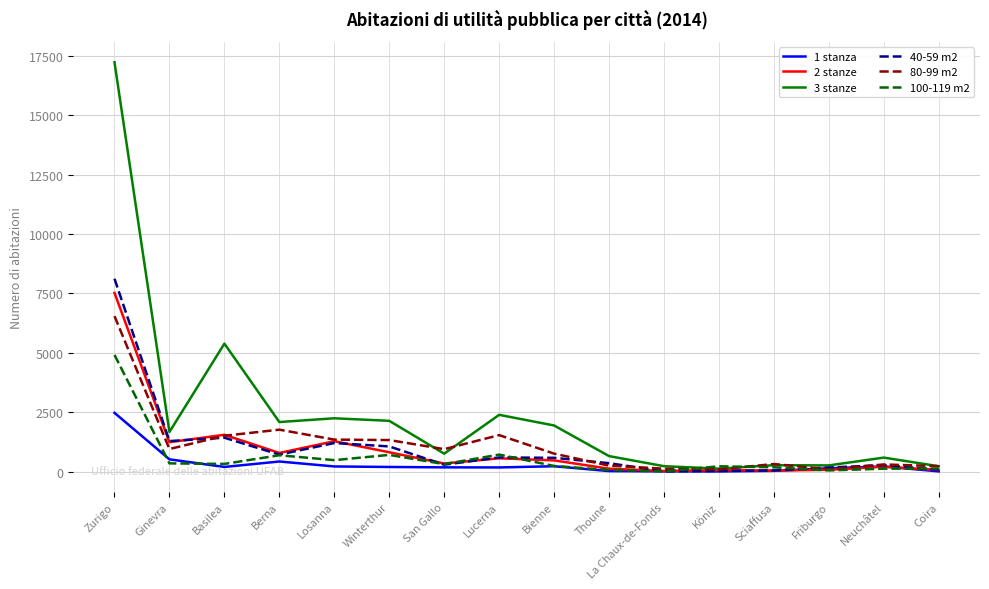

What is the difference between the highest and lowest values at Losanna?

2026